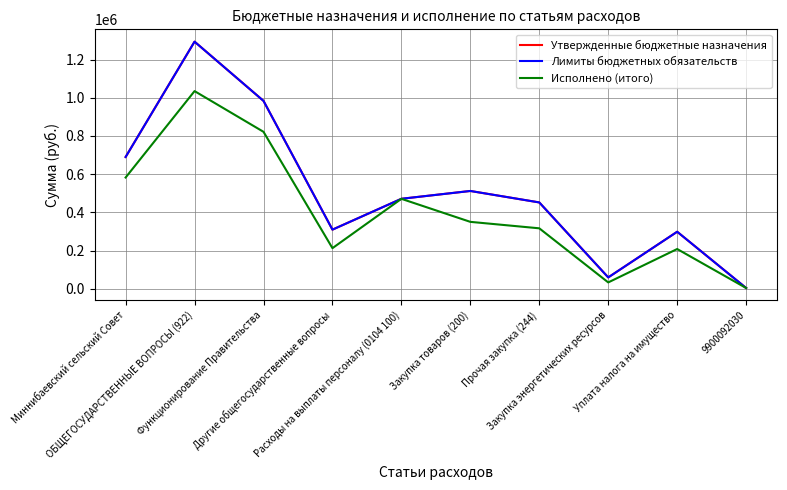

Is this an area chart (filled region under the line)?

No